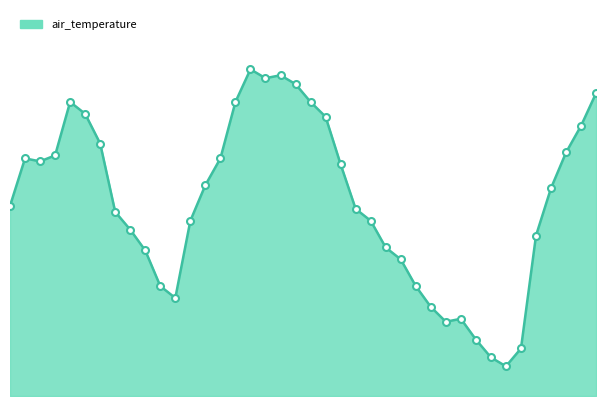

At which label does the data first exceed 25?

2012-04-02T15